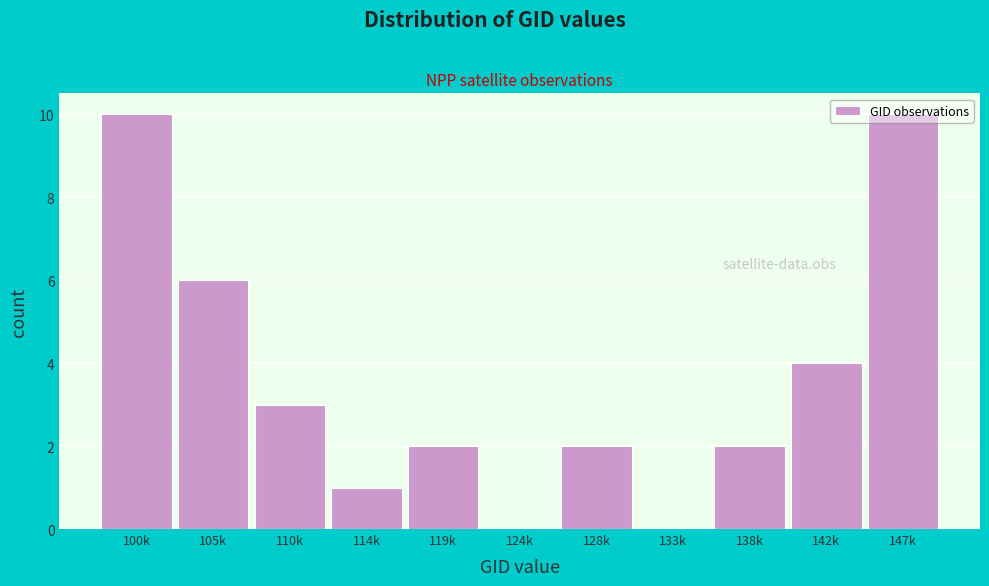

What is the sum of the values at 105k and 138k?

8